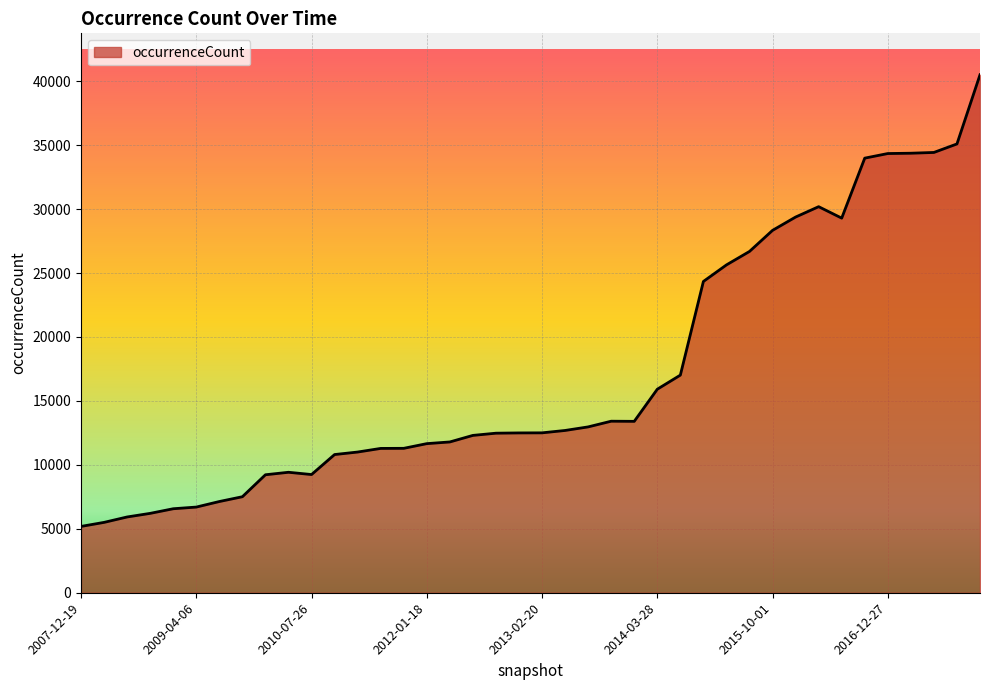

What is the difference between the maximum and minimum values?

35315